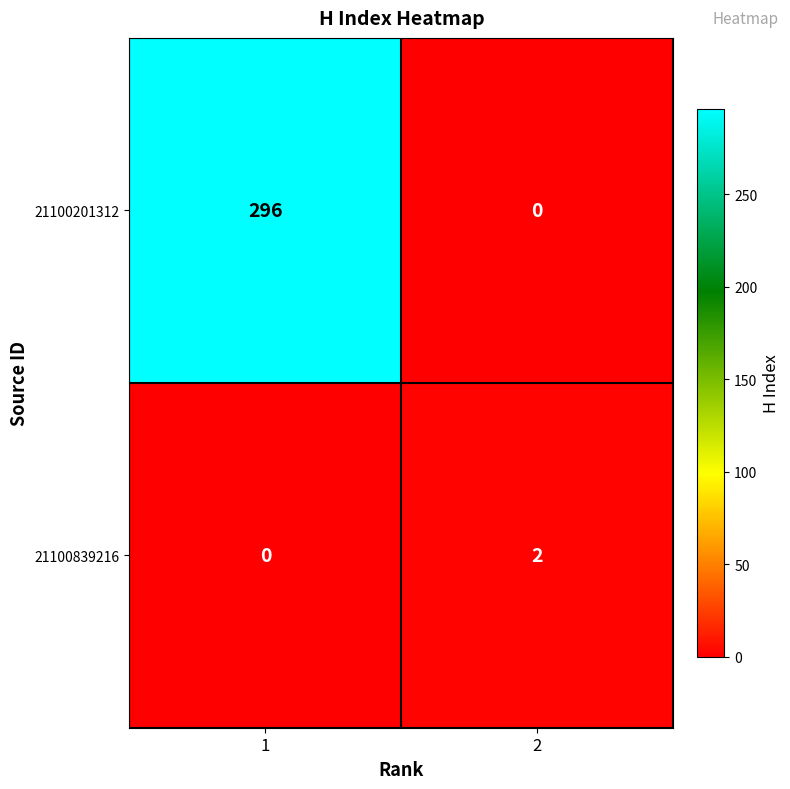

Rank the series by their maximum value, from highest to lowest.

21100201312, 21100839216